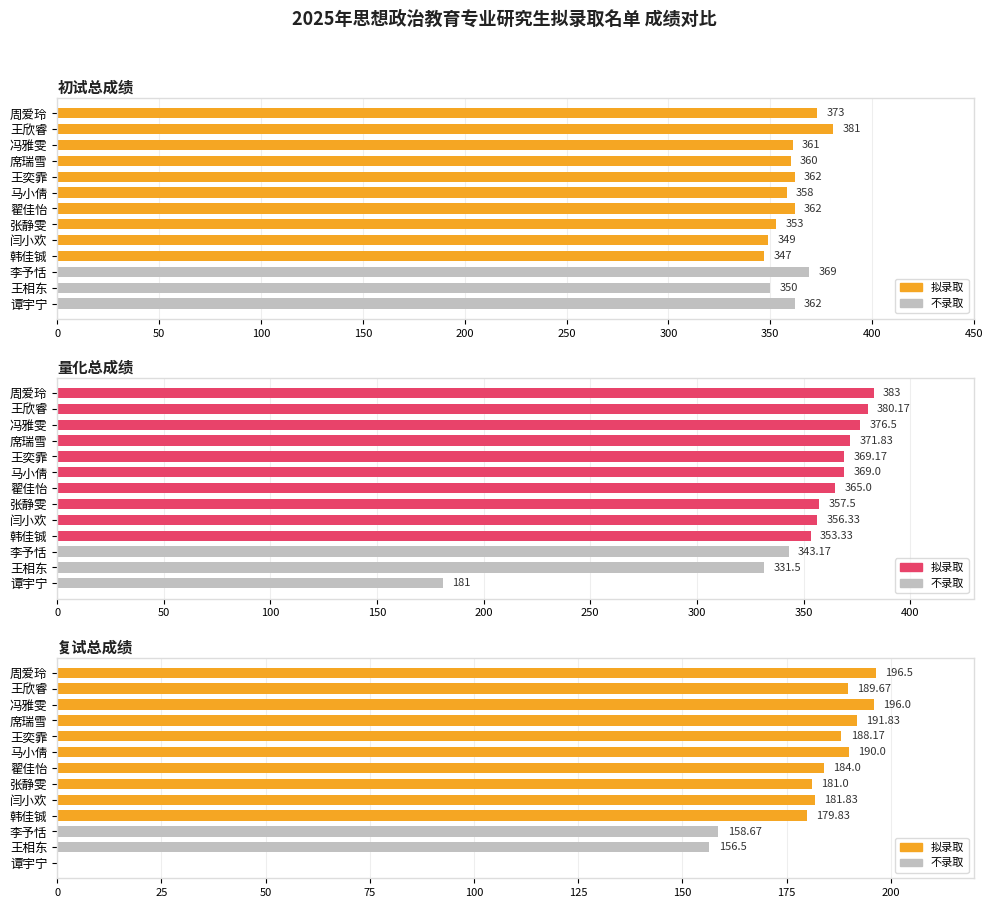

What is the difference between the maximum and second lowest values in the 量化总成绩 series?

51.5